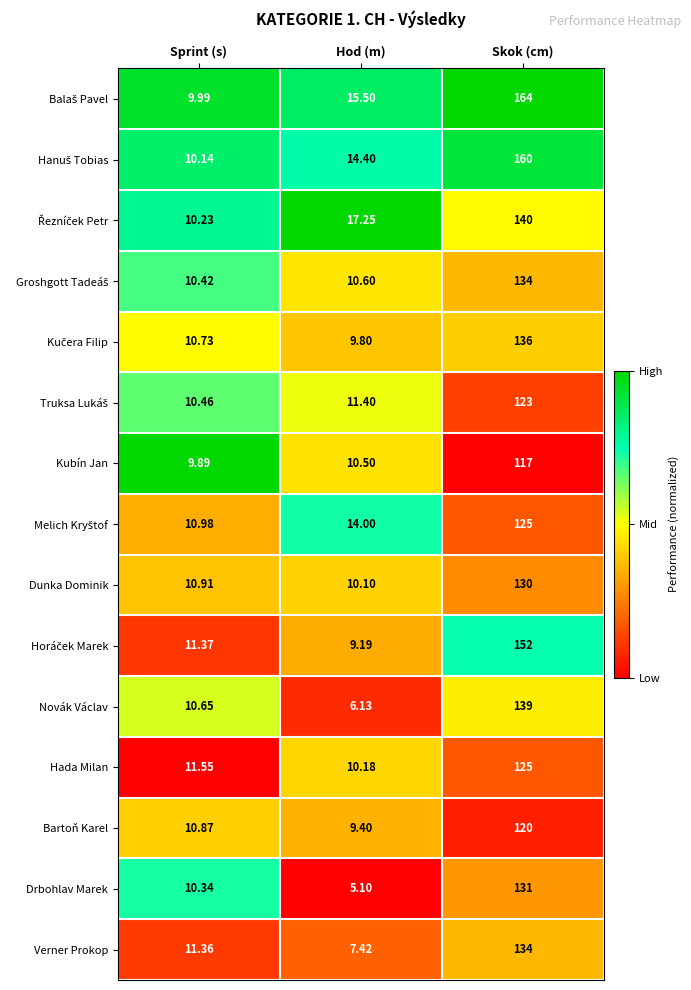

Which category has the lowest value across all series?

Hod (m)